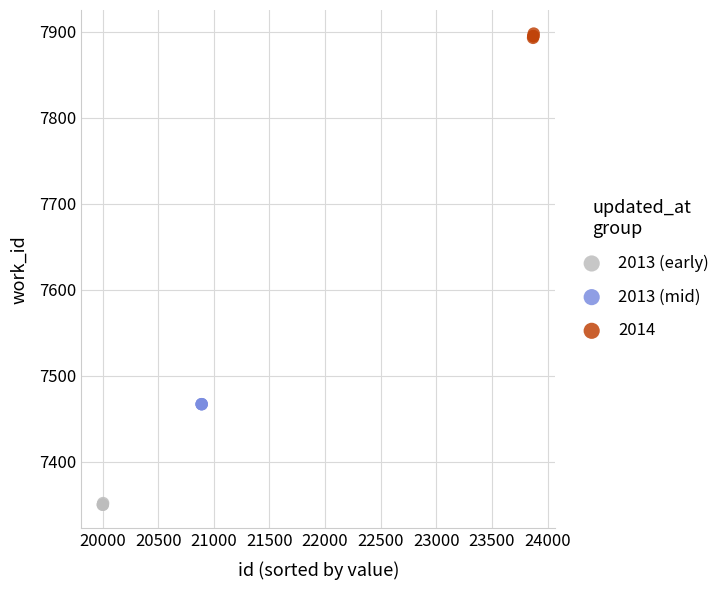

Which series reaches the maximum Y coordinate?

2014